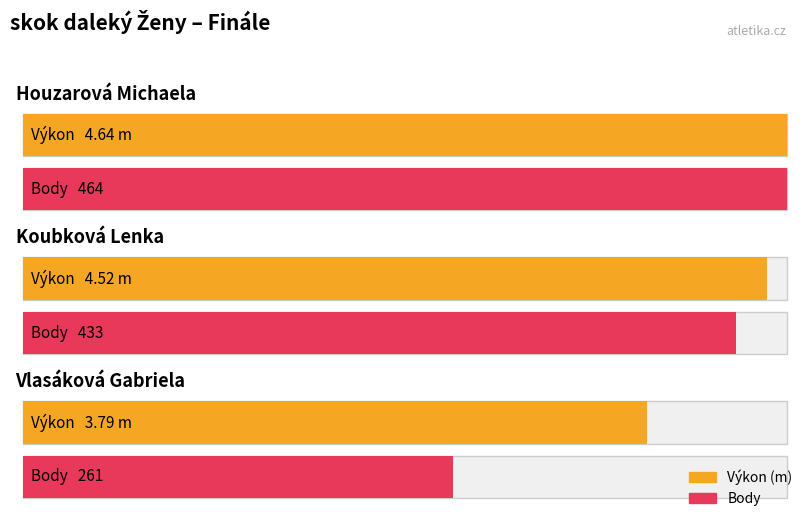

Reading right to left, what are all the values shown in this chart?

Výkon: Vlasáková Gabriela=3.8	Koubková Lenka=4.5	Houzarová Michaela=4.6
Body: Vlasáková Gabriela=261.0	Koubková Lenka=433.0	Houzarová Michaela=464.0